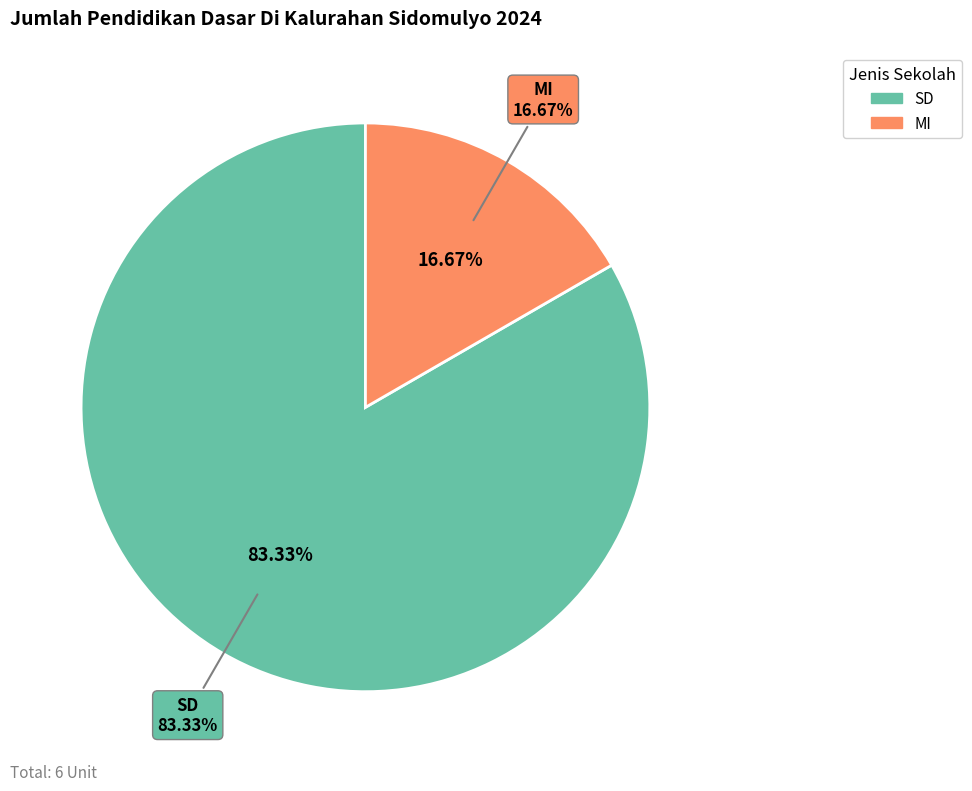

What is the ratio of the value at MI to the value at SD?

0.2